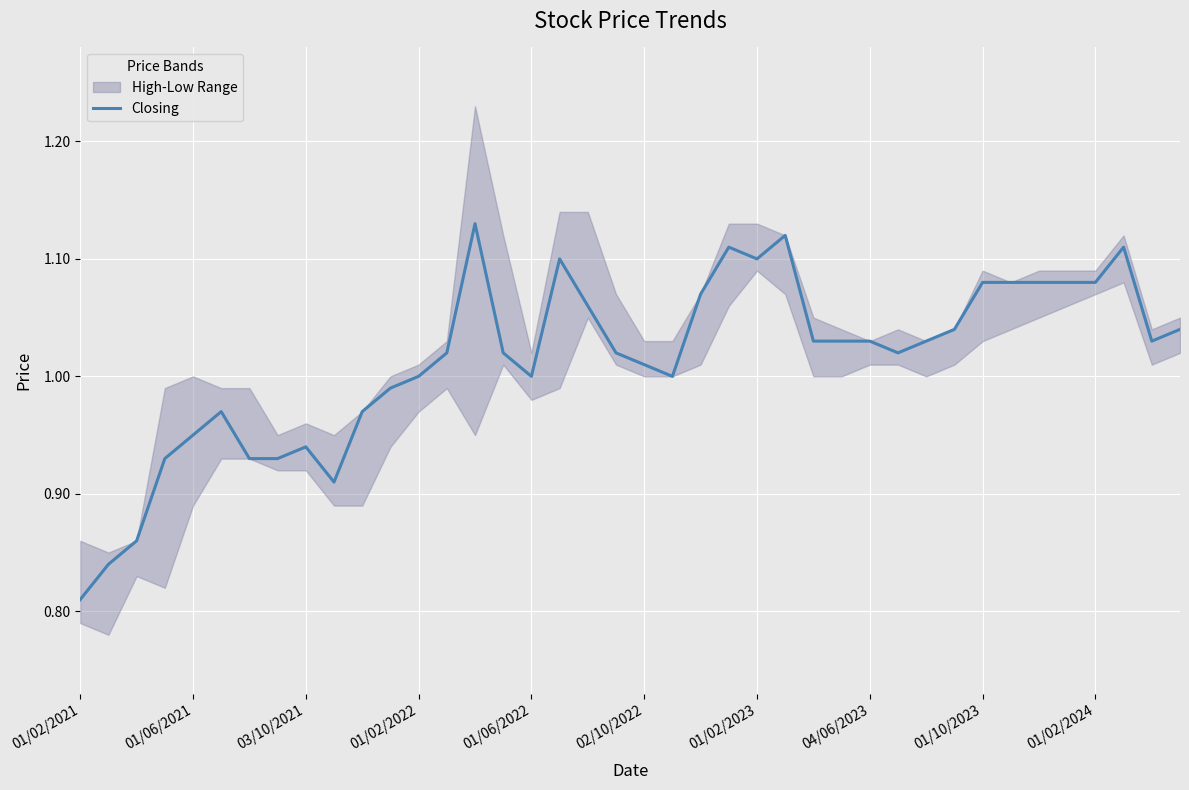

What is the difference between the maximum and second lowest values?

0.3